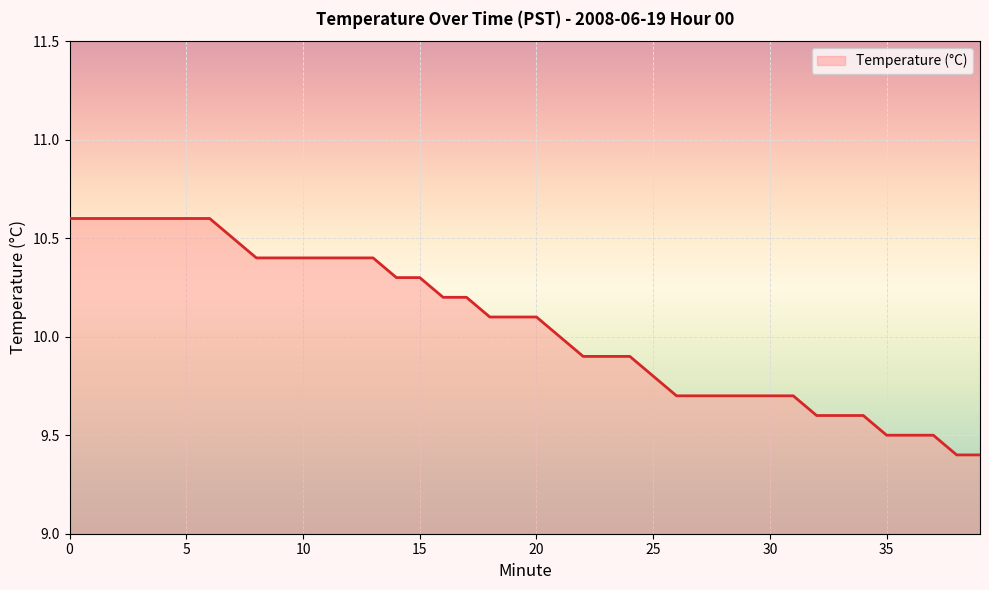

What is the smallest value displayed?

9.4